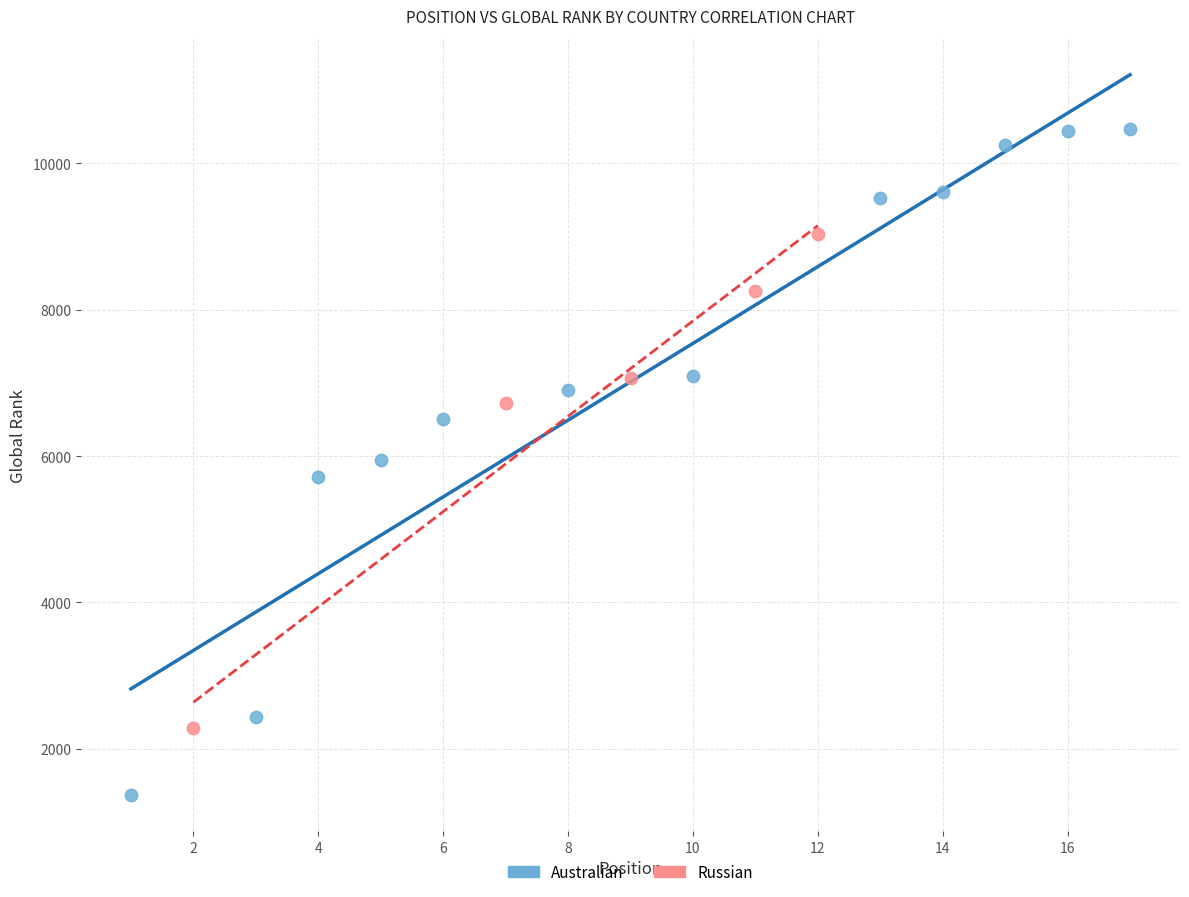

What are all the series names shown in the legend?

Australian, Russian